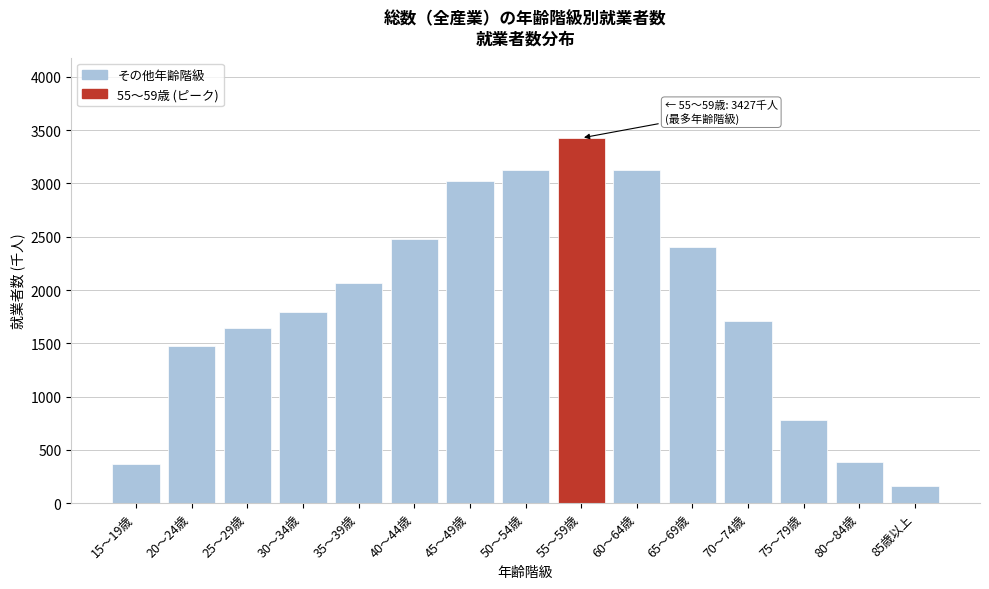

What is the sum of the values at 20～24歳 and 40～44歳?

3951